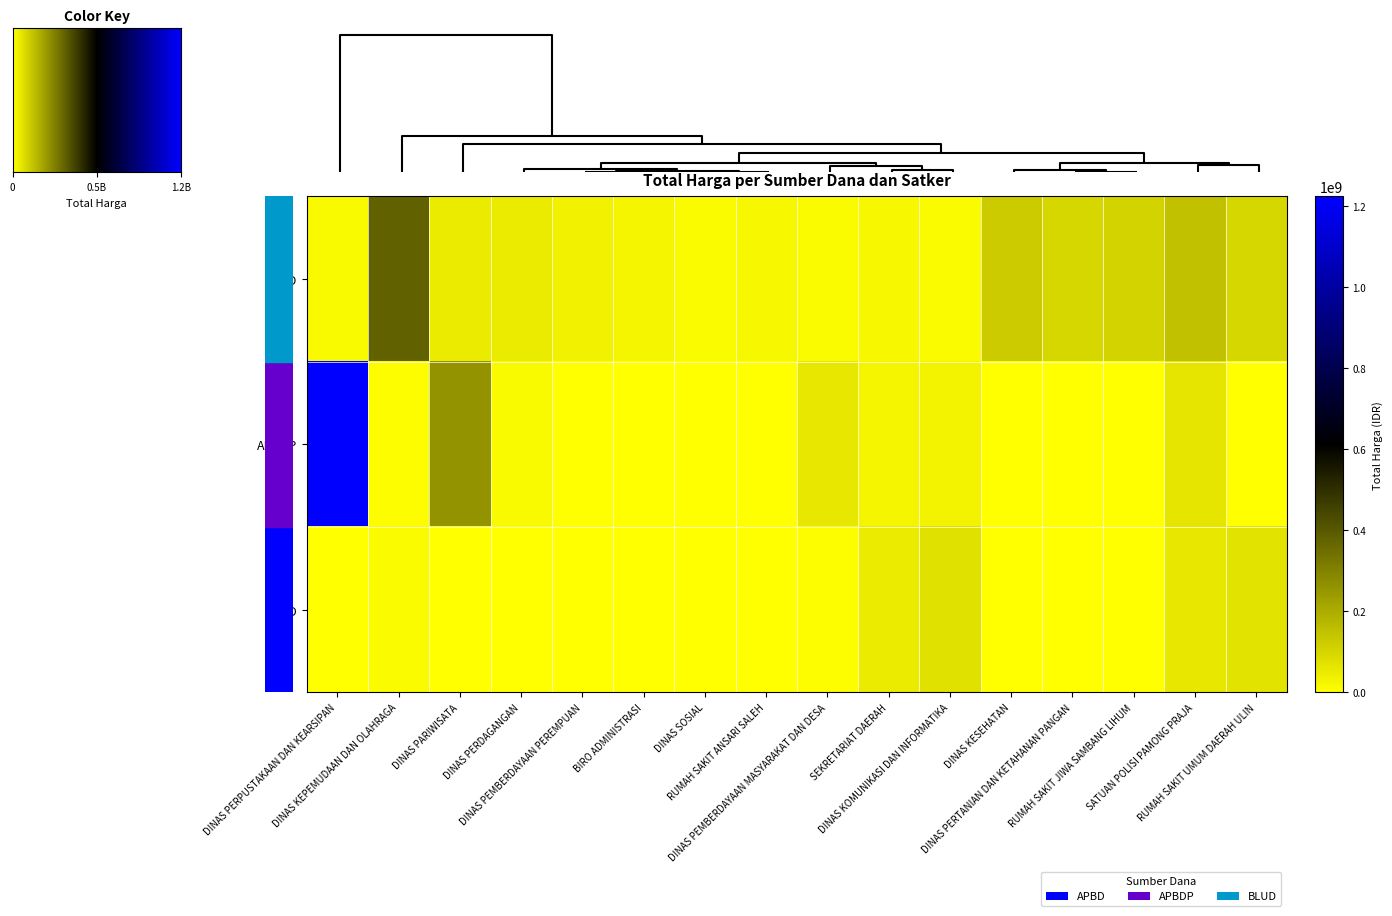

Which series has the widest spread of values?

row_1